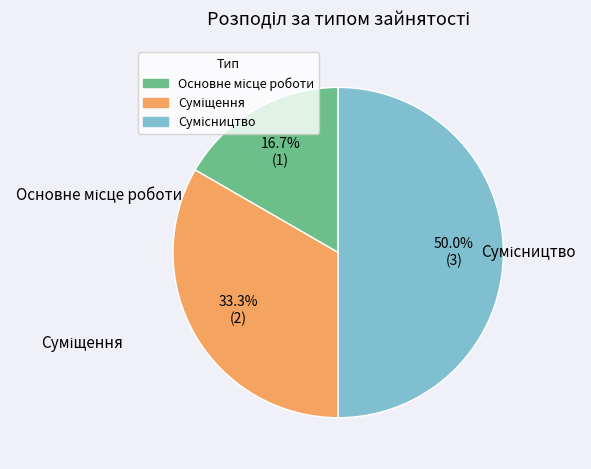

What percentage is the Суміщення slice, to the nearest percent?

33%